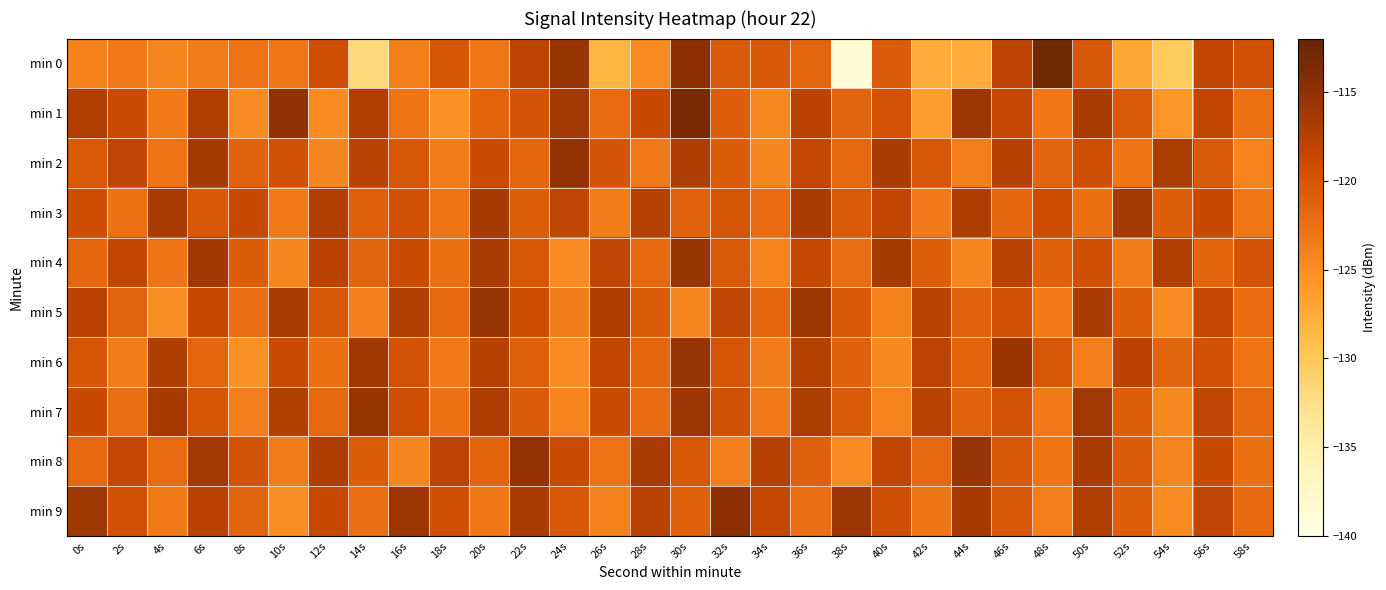

Reading left to right, extract all data points from this chart.

min 0: 0s=-123.9	2s=-123.2	4s=-124.5	6s=-123.6	8s=-122.9	10s=-123.1	12s=-119.2	14s=-131.7	16s=-123.7	18s=-120.0	20s=-123.1	22s=-118.0	24s=-115.6	26s=-128.4	28s=-124.8	30s=-114.7	32s=-120.4	34s=-120.2	36s=-121.6	38s=-138.6	40s=-120.6	42s=-127.7	44s=-127.6	46s=-118.0	48s=-112.9	50s=-120.2	52s=-127.2	54s=-130.2	56s=-118.3	58s=-119.6
min 1: 0s=-117.1	2s=-118.8	4s=-123.3	6s=-117.2	8s=-124.9	10s=-115.0	12s=-125.0	14s=-117.2	16s=-122.9	18s=-125.4	20s=-121.5	22s=-119.8	24s=-116.2	26s=-122.1	28s=-118.7	30s=-113.4	32s=-120.9	34s=-124.6	36s=-117.8	38s=-121.3	40s=-119.7	42s=-126.4	44s=-115.9	46s=-118.5	48s=-123.1	50s=-116.8	52s=-120.4	54s=-125.7	56s=-118.3	58s=-122.6
min 2: 0s=-120.5	2s=-118.1	4s=-122.8	6s=-116.4	8s=-121.2	10s=-119.6	12s=-124.3	14s=-117.7	16s=-120.1	18s=-123.5	20s=-118.9	22s=-121.7	24s=-115.3	26s=-119.8	28s=-123.2	30s=-117.1	32s=-120.7	34s=-124.5	36s=-118.4	38s=-121.9	40s=-116.6	42s=-120.2	44s=-123.8	46s=-117.5	48s=-121.4	50s=-119.3	52s=-123.0	54s=-116.9	56s=-120.6	58s=-124.1
min 3: 0s=-119.2	2s=-122.7	4s=-116.8	6s=-120.3	8s=-118.6	10s=-123.4	12s=-117.2	14s=-121.0	16s=-119.5	18s=-122.9	20s=-116.5	22s=-120.8	24s=-118.1	26s=-123.6	28s=-117.4	30s=-121.2	32s=-119.9	34s=-122.1	36s=-116.7	38s=-120.5	40s=-118.3	42s=-123.2	44s=-117.0	46s=-121.7	48s=-119.1	50s=-122.4	52s=-116.3	54s=-120.9	56s=-118.7	58s=-123.1
min 4: 0s=-121.6	2s=-118.3	4s=-122.9	6s=-116.1	8s=-120.7	10s=-124.4	12s=-117.8	14s=-121.3	16s=-119.0	18s=-122.5	20s=-116.8	22s=-120.2	24s=-124.7	26s=-118.1	28s=-121.9	30s=-115.6	32s=-120.4	34s=-124.1	36s=-118.5	38s=-122.2	40s=-116.4	42s=-120.8	44s=-124.3	46s=-117.6	48s=-121.1	50s=-119.4	52s=-123.7	54s=-117.2	56s=-121.5	58s=-119.8
min 5: 0s=-117.9	2s=-121.4	4s=-125.2	6s=-118.6	8s=-122.3	10s=-116.7	12s=-120.1	14s=-123.9	16s=-117.3	18s=-121.8	20s=-115.5	22s=-119.2	24s=-123.6	26s=-117.1	28s=-120.7	30s=-124.5	32s=-118.2	34s=-121.6	36s=-115.9	38s=-120.3	40s=-124.0	42s=-117.7	44s=-121.2	46s=-119.6	48s=-123.3	50s=-116.6	52s=-120.9	54s=-124.7	56s=-118.4	58s=-122.1
min 6: 0s=-120.0	2s=-123.5	4s=-117.1	6s=-121.6	8s=-125.4	10s=-118.8	12s=-122.4	14s=-116.1	16s=-119.7	18s=-123.2	20s=-117.5	22s=-121.0	24s=-124.8	26s=-118.3	28s=-121.7	30s=-115.4	32s=-119.9	34s=-123.7	36s=-117.4	38s=-121.1	40s=-124.6	42s=-118.0	44s=-121.5	46s=-115.7	48s=-120.2	50s=-123.9	52s=-117.8	54s=-121.3	56s=-119.6	58s=-122.8
min 7: 0s=-118.7	2s=-122.2	4s=-116.5	6s=-120.0	8s=-123.8	10s=-117.3	12s=-121.9	14s=-115.6	16s=-119.3	18s=-122.7	20s=-117.0	22s=-120.5	24s=-124.2	26s=-118.9	28s=-122.1	30s=-115.8	32s=-119.5	34s=-123.3	36s=-116.9	38s=-120.4	40s=-124.1	42s=-117.6	44s=-121.2	46s=-119.7	48s=-123.4	50s=-116.2	52s=-120.8	54s=-124.6	56s=-118.1	58s=-121.9
min 8: 0s=-121.8	2s=-118.5	4s=-122.0	6s=-116.3	8s=-119.8	10s=-123.6	12s=-117.1	14s=-120.7	16s=-124.4	18s=-118.0	20s=-121.5	22s=-115.2	24s=-119.0	26s=-122.8	28s=-116.6	30s=-120.1	32s=-123.9	34s=-117.4	36s=-121.0	38s=-124.7	40s=-118.3	42s=-121.8	44s=-115.5	46s=-120.3	48s=-123.0	50s=-116.8	52s=-120.6	54s=-124.3	56s=-118.7	58s=-122.4
min 9: 0s=-116.0	2s=-119.6	4s=-123.3	6s=-117.8	8s=-121.4	10s=-125.1	12s=-118.6	14s=-122.2	16s=-115.9	18s=-119.4	20s=-123.1	22s=-116.7	24s=-120.3	26s=-124.0	28s=-117.6	30s=-121.1	32s=-114.8	34s=-118.5	36s=-122.2	38s=-115.8	40s=-119.3	42s=-123.0	44s=-116.5	46s=-120.1	48s=-123.8	50s=-117.2	52s=-120.9	54s=-124.7	56s=-118.2	58s=-121.9